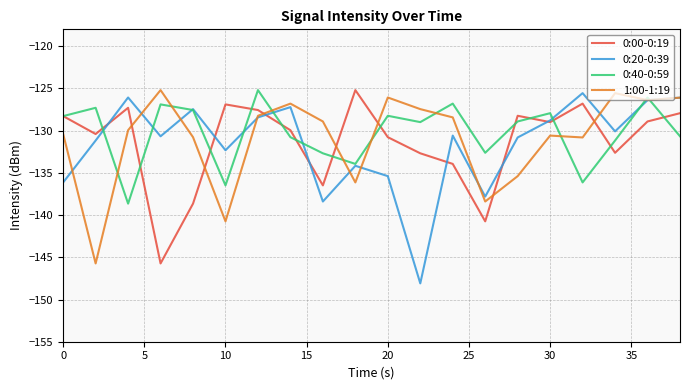

What is the lowest value of the 0:00-0:19 series?

-145.7